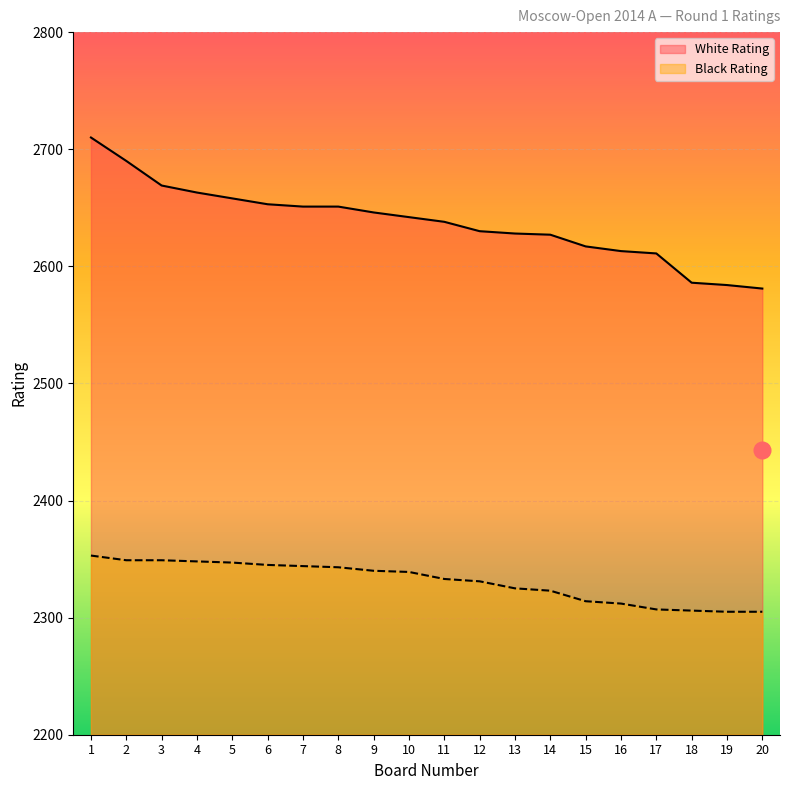

Which has a higher value, 3 or 5?

3